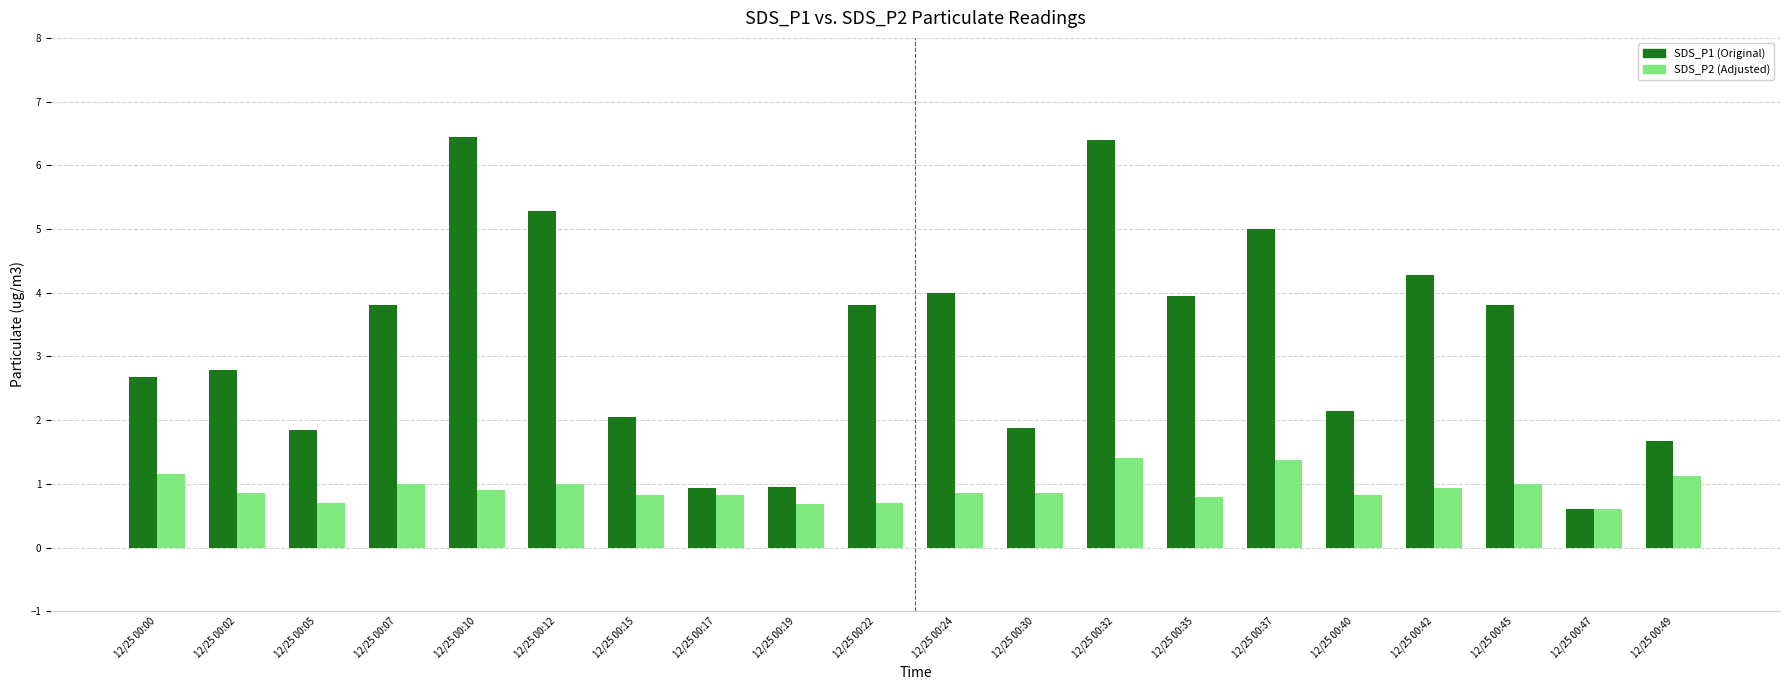

At how many categories does at least one series exceed 3?

10